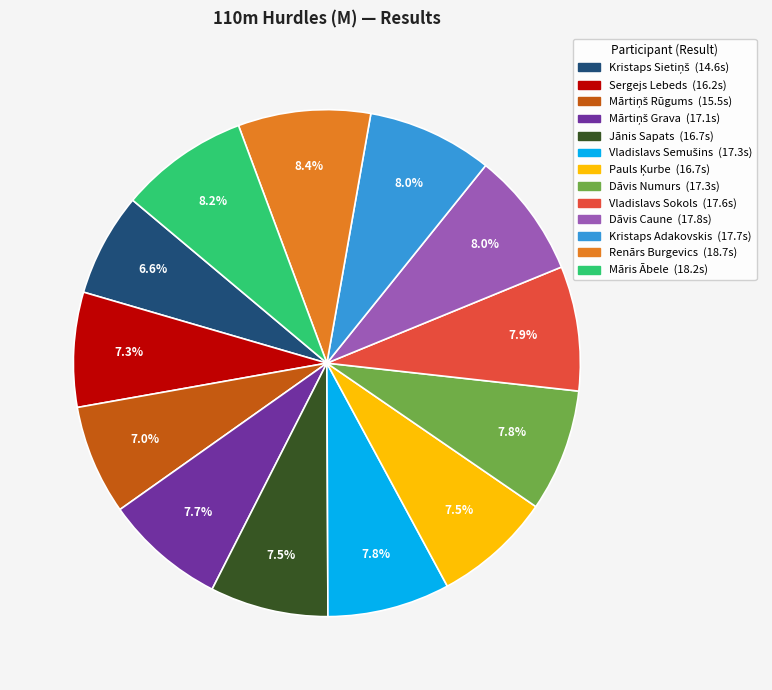

What percentage is NOT represented by Māris Ābele?

91.8%